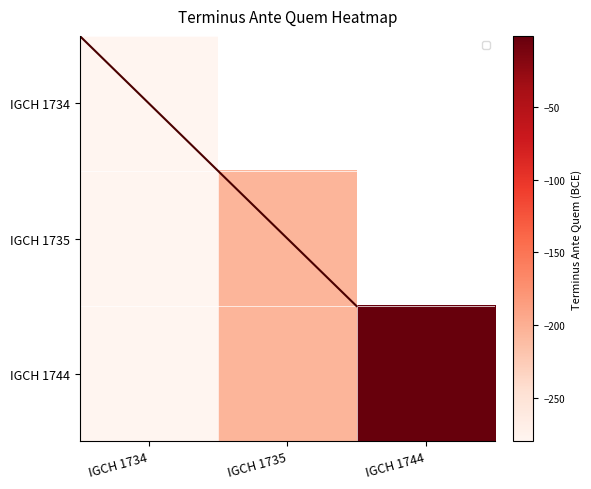

Which series has the widest spread of values?

IGCH 1744